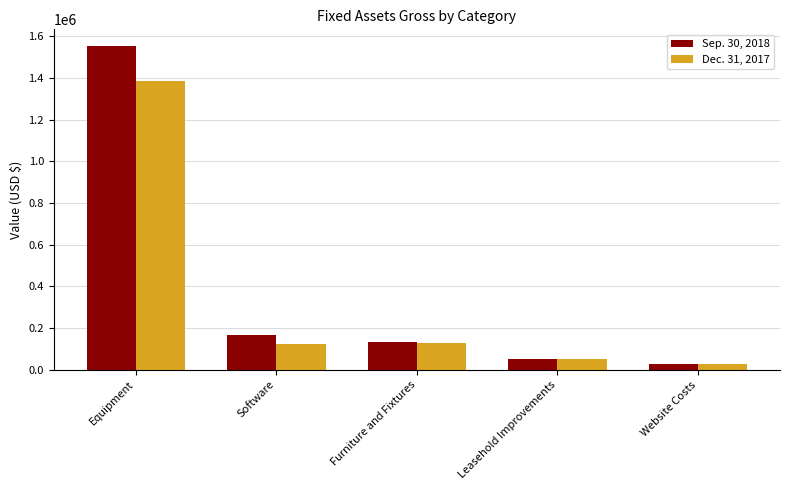

What position from the right is Software?

4